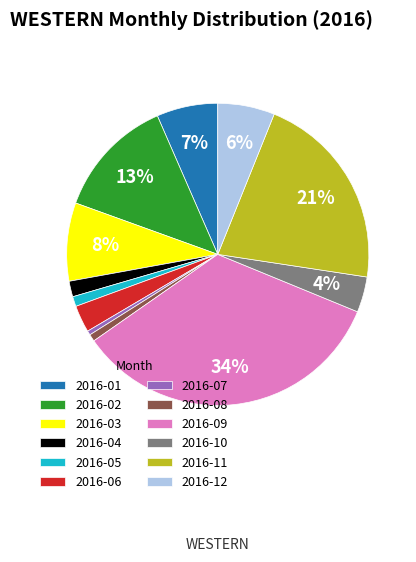

To the nearest percent, what is the difference between the largest and smallest slice percentages?

34%